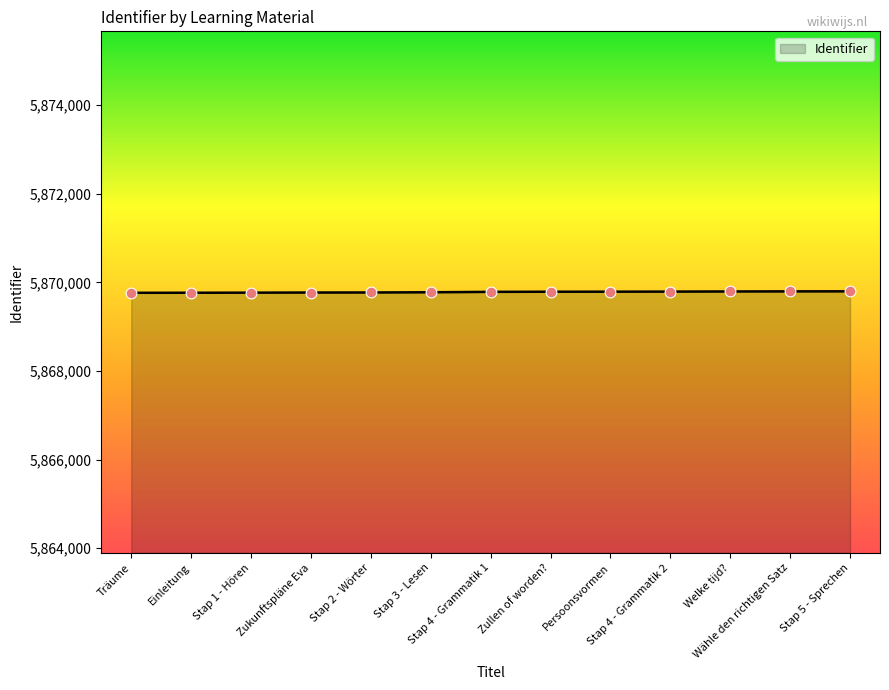

What is the minimum value shown in the chart?

5869765